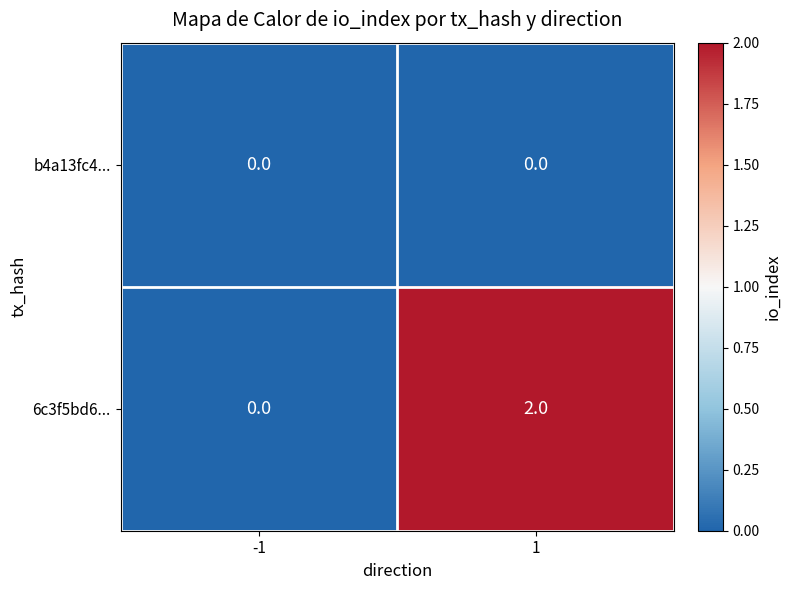

How many distinct data groups are displayed?

2